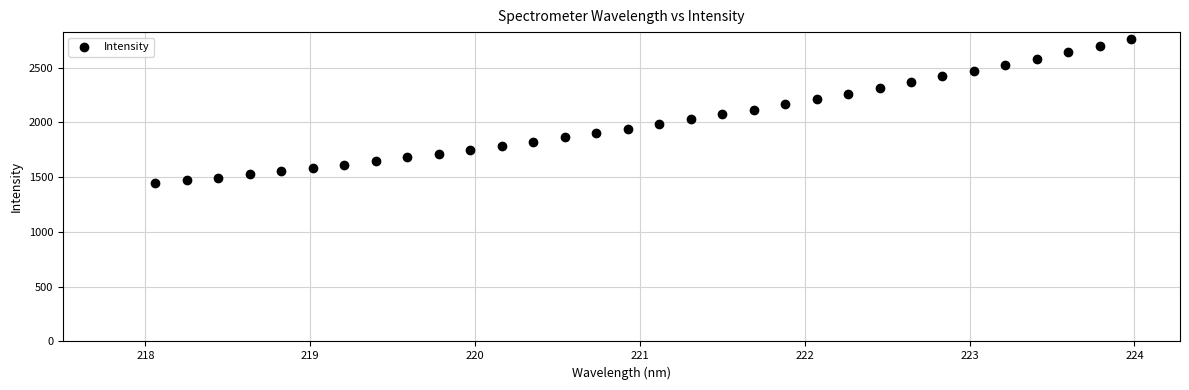

What is the range of Y values (max minus min)?

1315.0